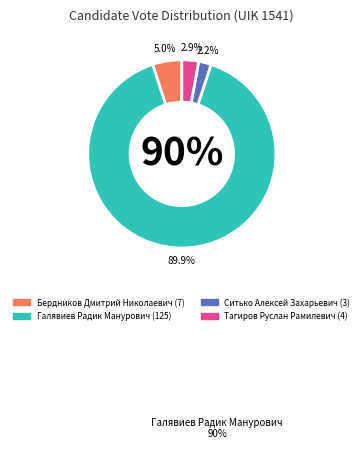

The Ситько Алексей Захарьевич slice represents 1% of the pie. True or false?

False